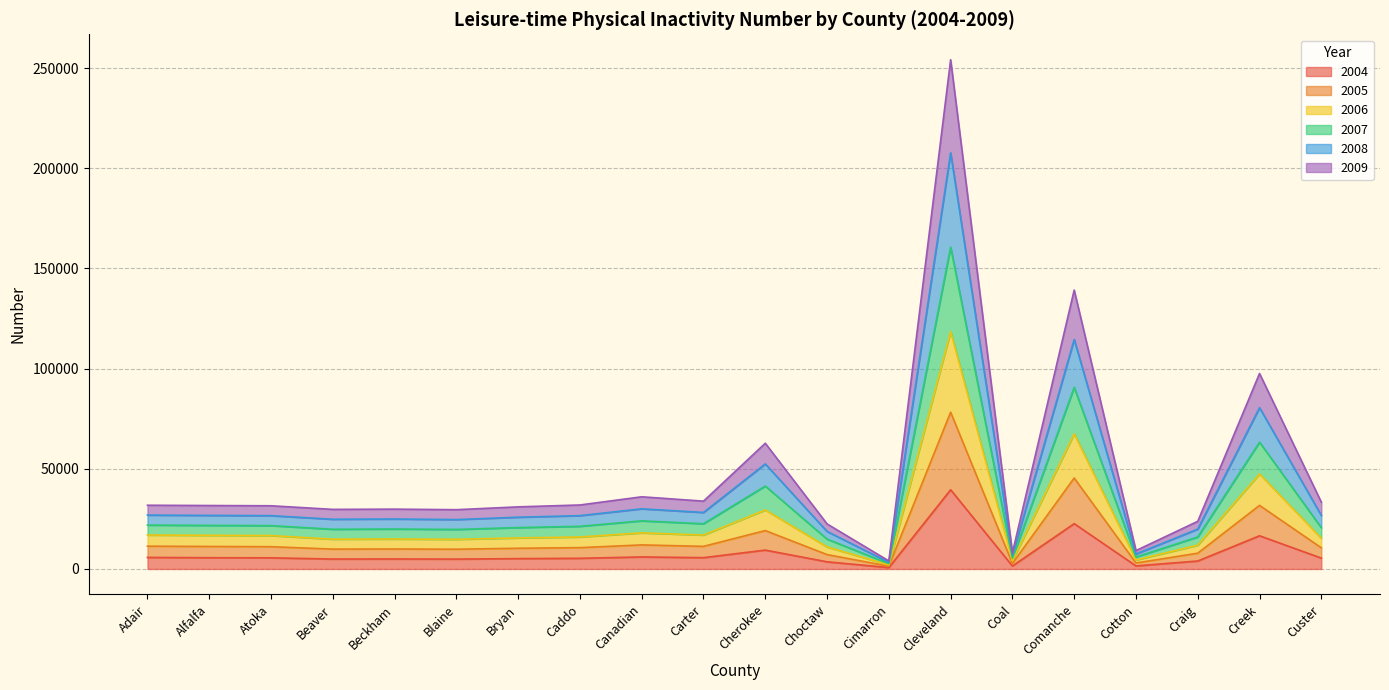

Where is the first local maximum for 2009?

Beckham